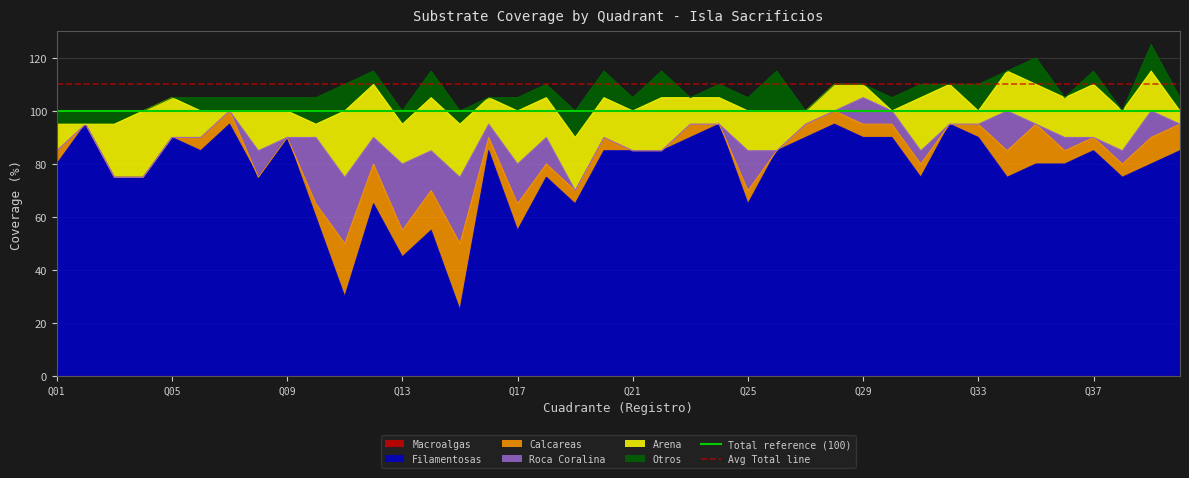

What is the lowest value of the Filamentosas series?

25